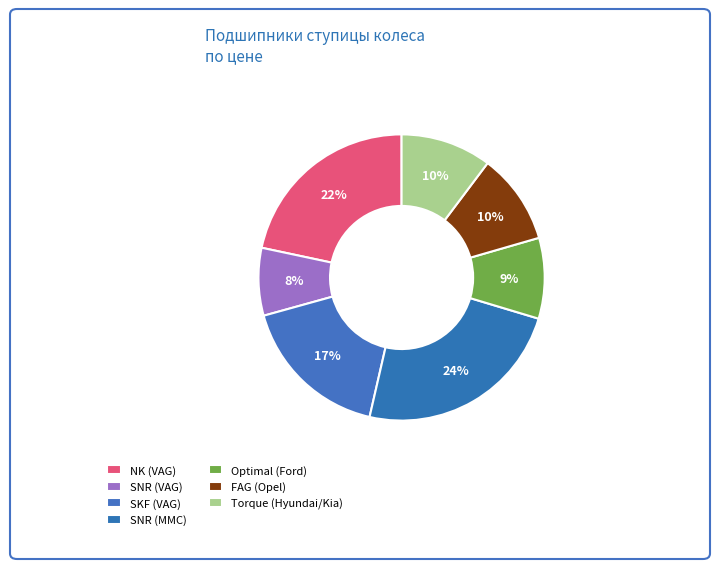

To the nearest percent, what percentage of the pie is NK (VAG)?

22%